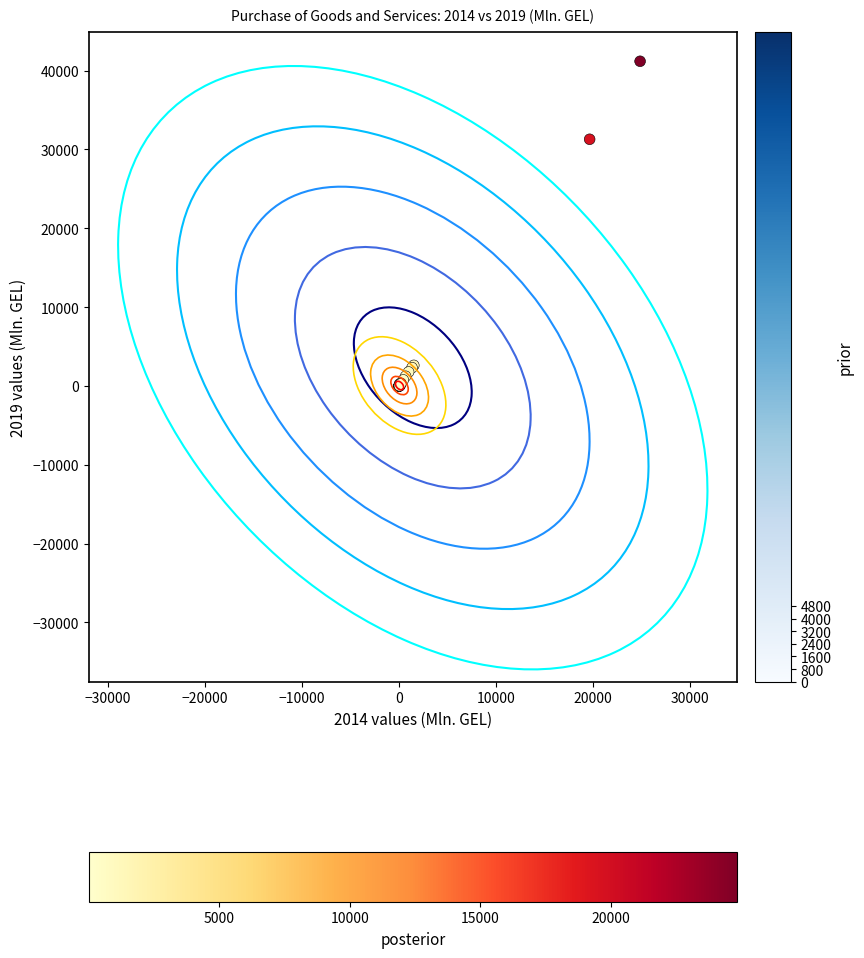

What Y value in the scatter plot is closest to 20597?

31296.6